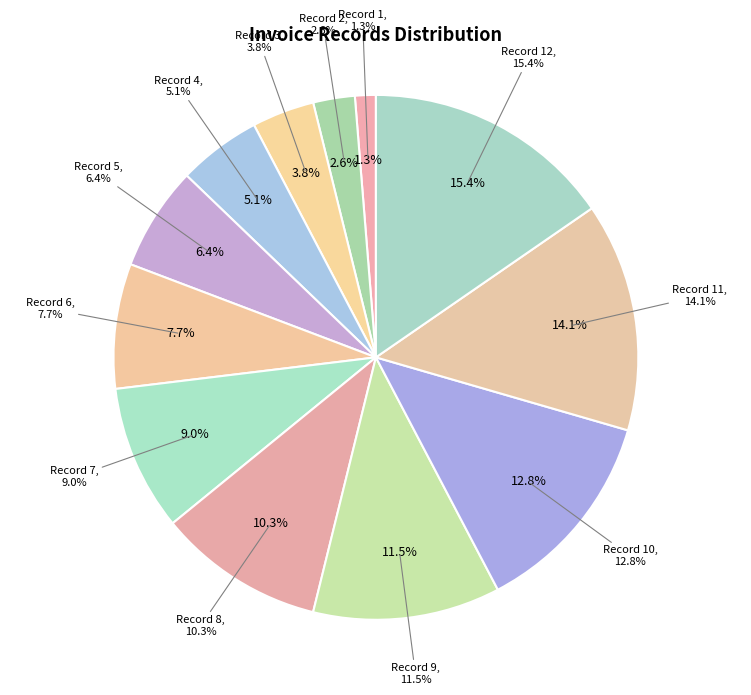

Count the number of slices in the pie.

12